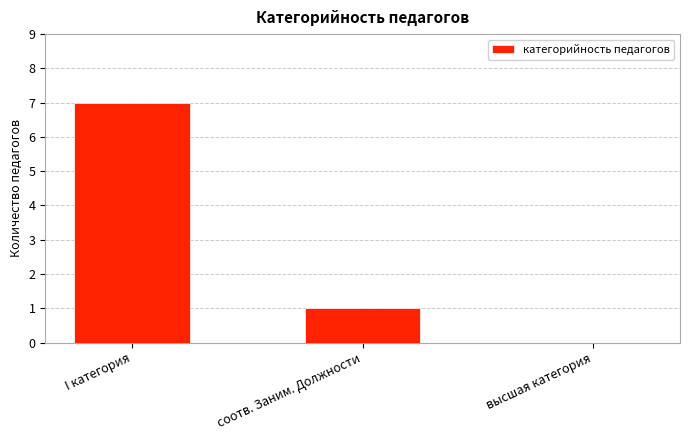

The value at соотв. Заним. Должности is 0. True or false?

False